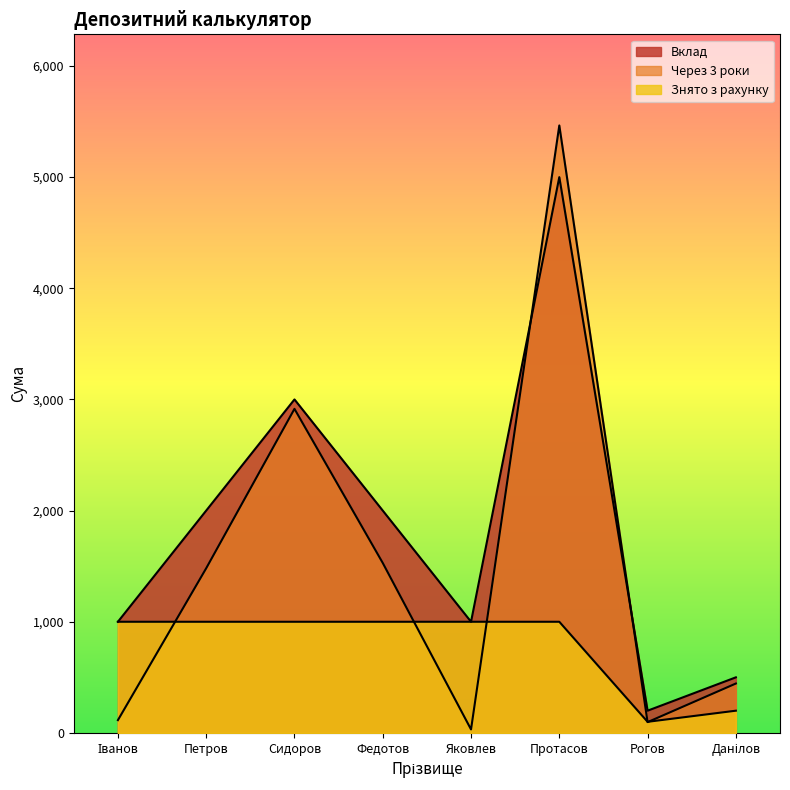

The Вклад series shows 3000.0 at Сидоров. True or false?

True